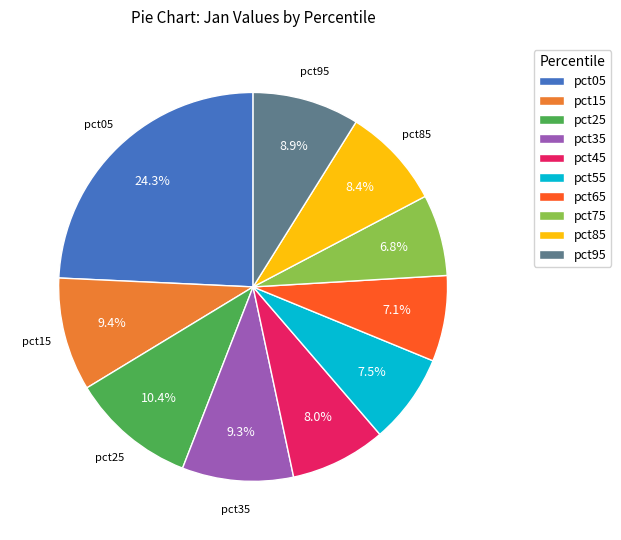

To the nearest percent, what is the average slice percentage?

10%